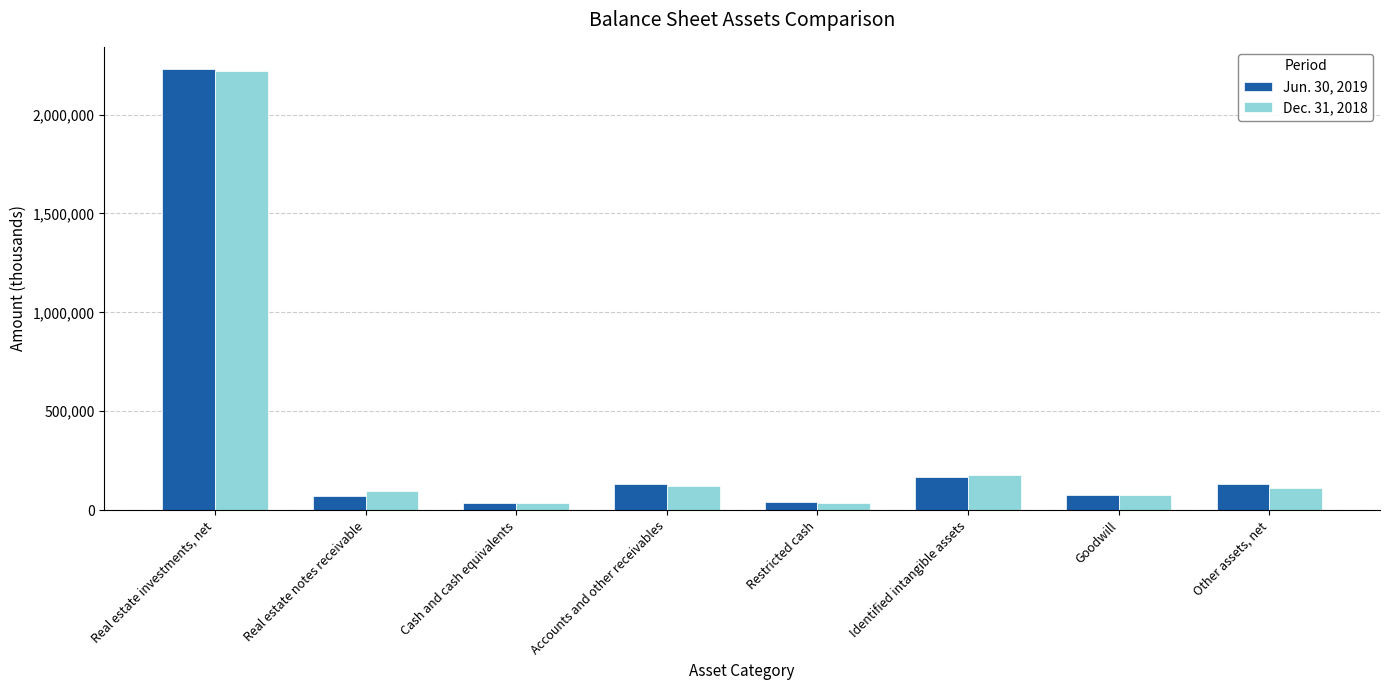

List the labels in order of Dec. 31, 2018 value, largest first.

Real estate investments, net, Identified intangible assets, Accounts and other receivables, Other assets, net, Real estate notes receivable, Goodwill, Restricted cash, Cash and cash equivalents